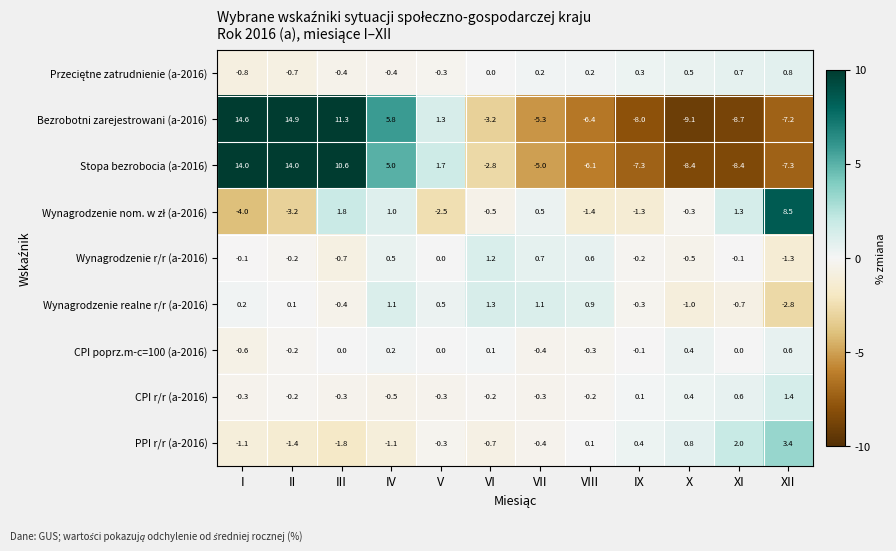

What is the difference between the Bezrobotni zarejestrowani (a-2016) values at II and X?

24.0